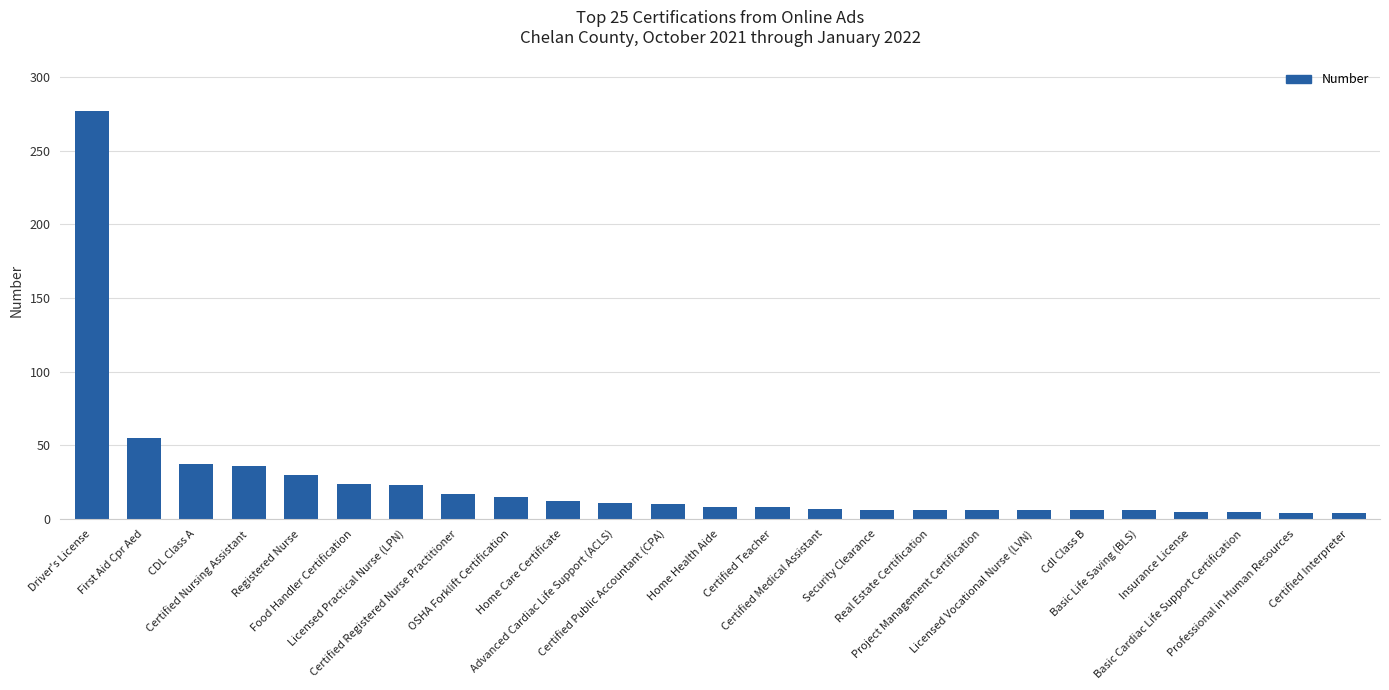

What is the difference between the maximum and minimum values?

273